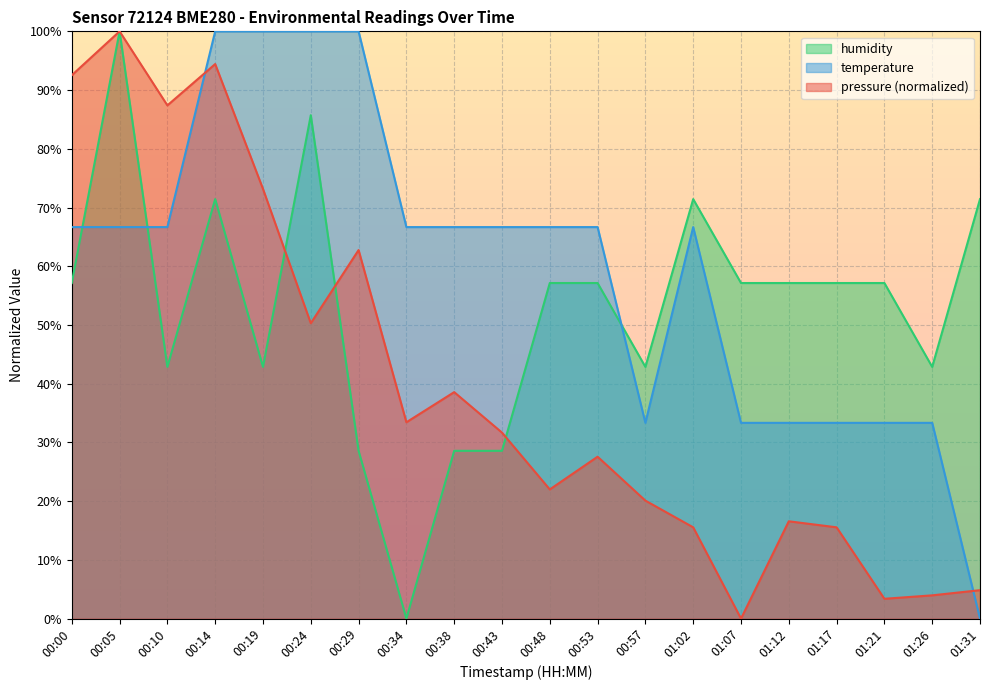

Rank the series by their maximum value, from lowest to highest.

pressure, temperature, humidity